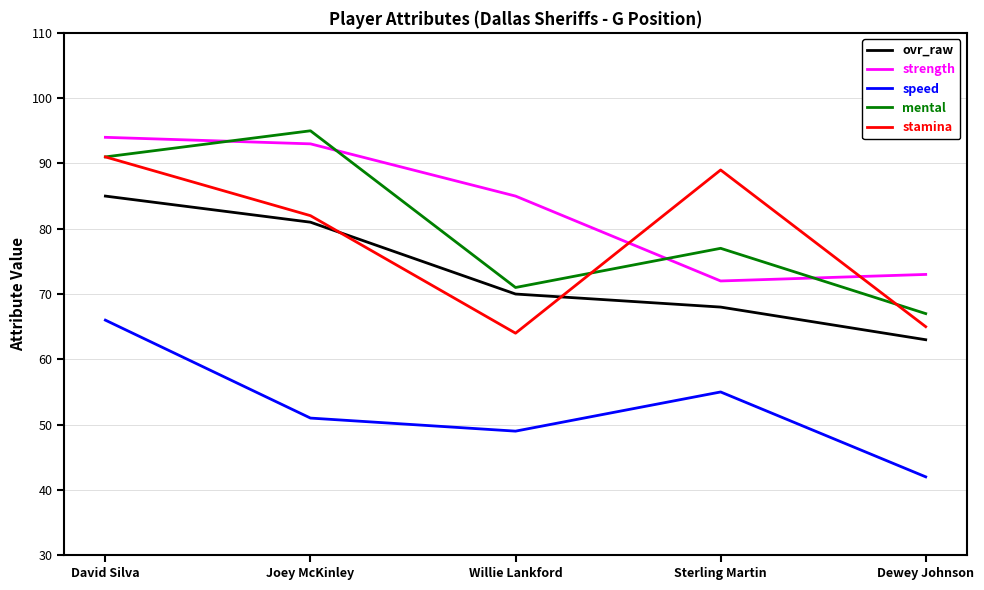

How many interior local valleys does the speed series have?

1